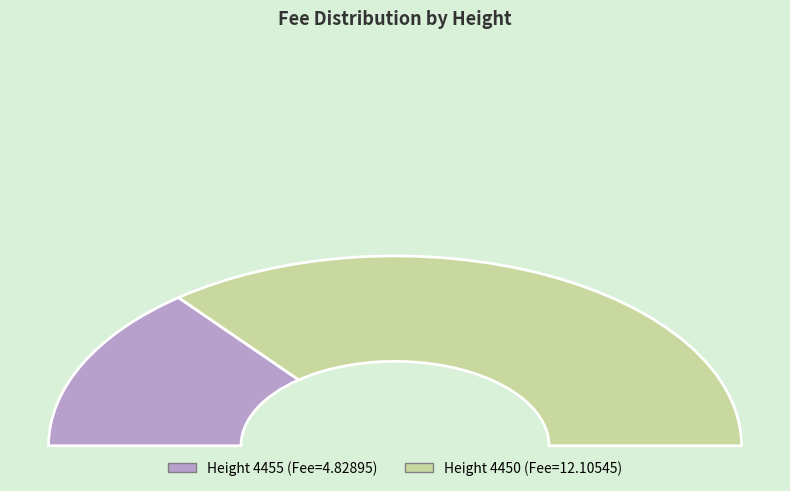

To the nearest percent, what is the difference between the 4450 and 4455 slice percentages?

43%